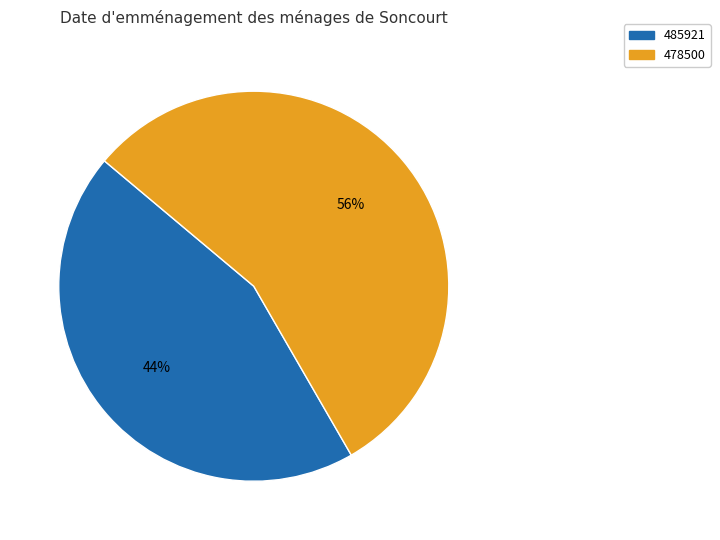

True or false: 485921 accounts for 44% of the total.

True